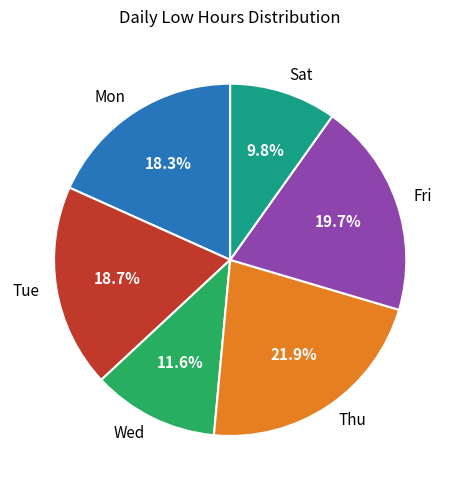

Combined, do Wed and Sat account for over 50%?

No